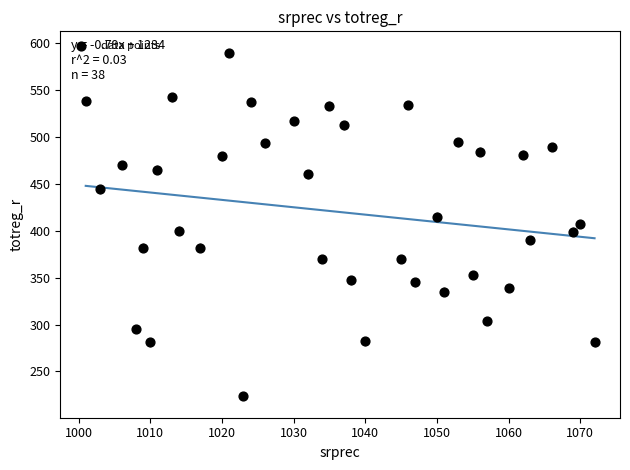

What is the range of Y values (max minus min)?

365